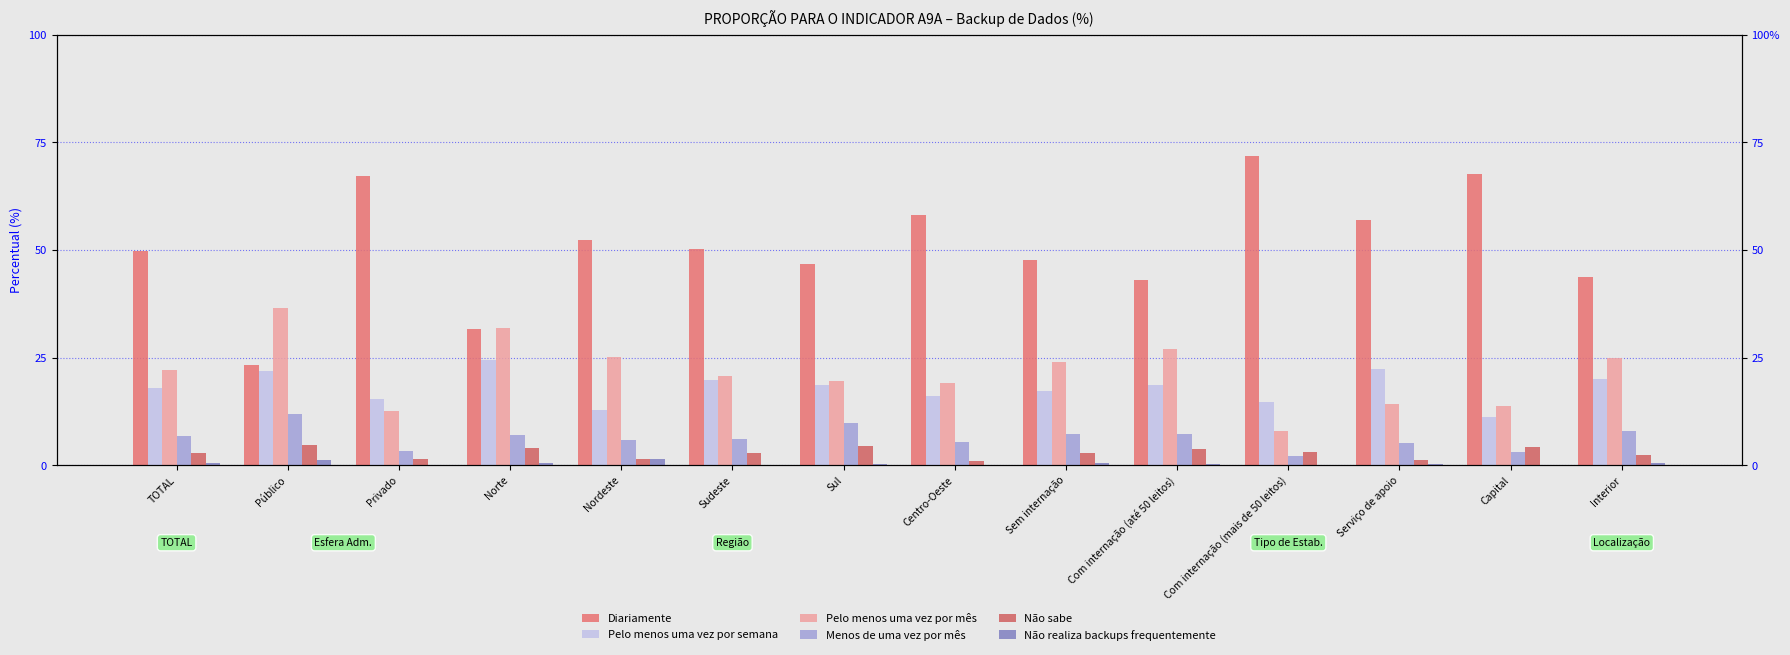

How many bars are there in total?

84